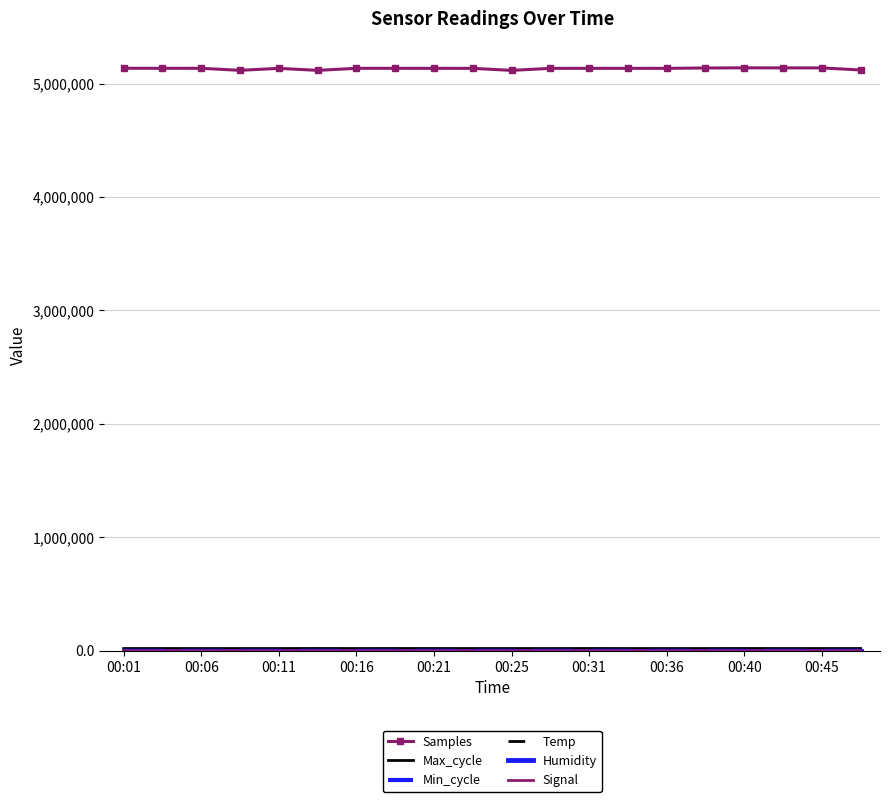

Which series has the largest total across all categories?

Samples